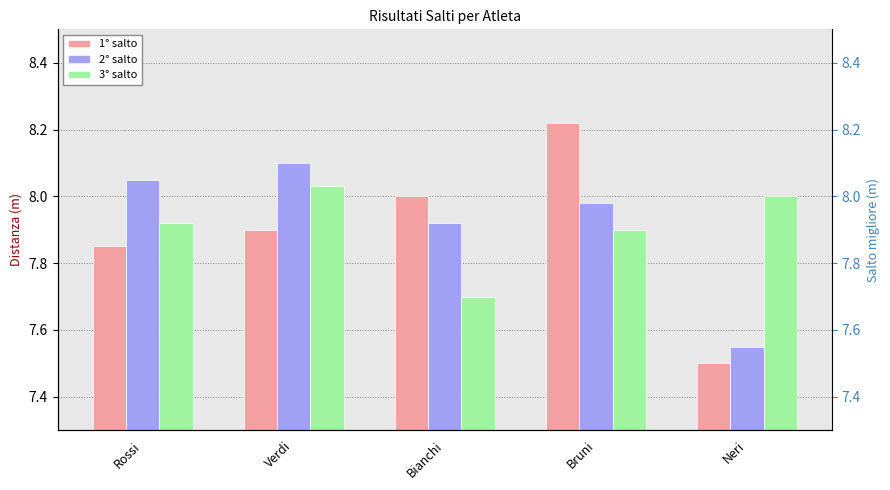

How many distinct data groups are displayed?

3